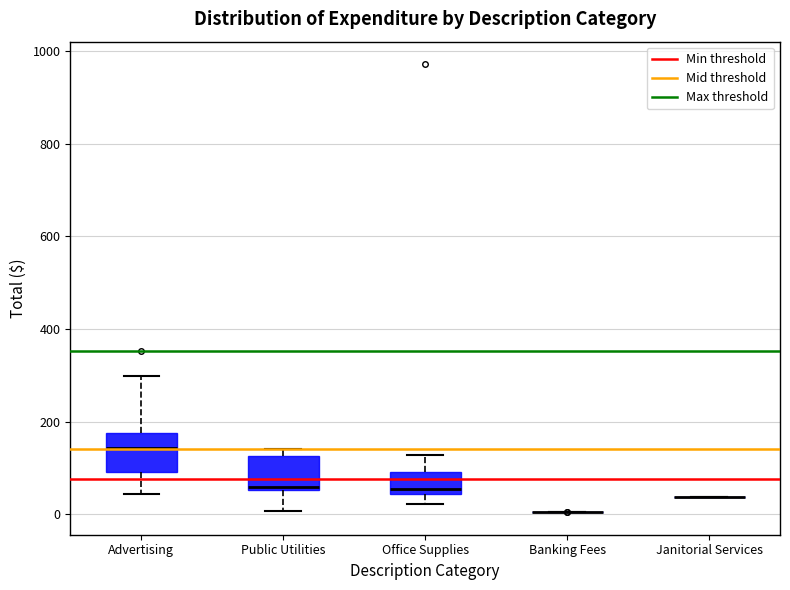

Reading left to right, transcribe this box plot: for each box, give where its median line is, the range the box spans, and where its two whiskers end, as read against the y-axis. The values are not printed on the chart, so give them approximately, as read against the axis.

Advertising: median 140, box 100 to 180, whiskers 40 to 300
Public Utilities: median 60 (just above the box's lower edge), box 60 to 120, whiskers 0 to 140
Office Supplies: median 60, box 40 to 100, whiskers 20 to 120
Banking Fees: box collapsed to a line at 0, whiskers 0 to 0
Janitorial Services: box collapsed to a line at 40, whiskers 40 to 40